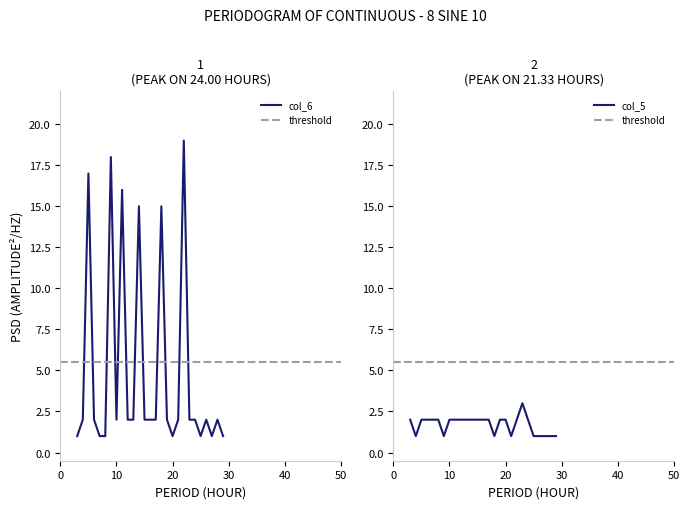

Which series has the largest total across all categories?

col_6